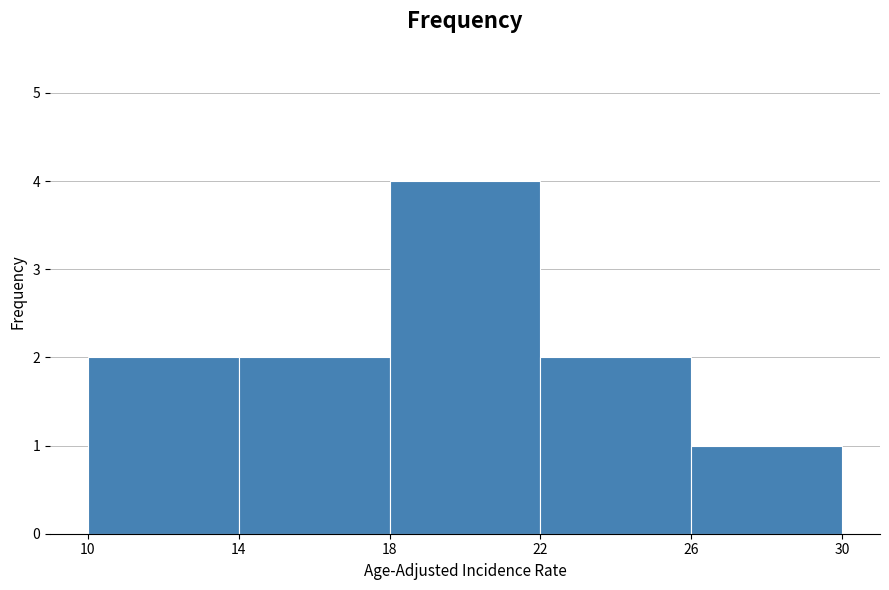

How tall is the bar that spans 10 to 14 on the x-axis? The values are not printed on the chart, so give them approximately, as read against the axis.

2